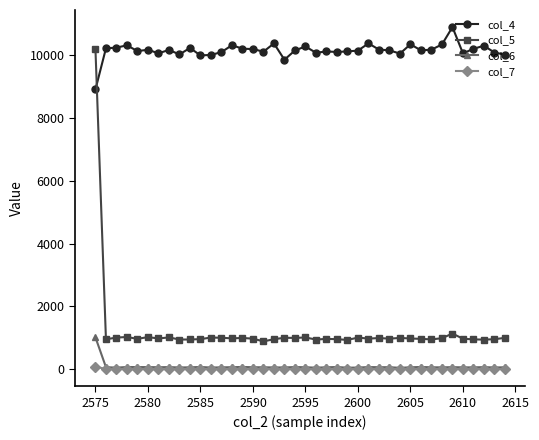

What is the greatest value displayed?

10893